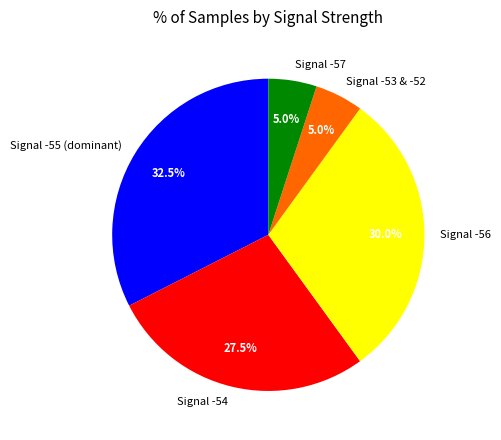

Count the number of slices in the pie.

5